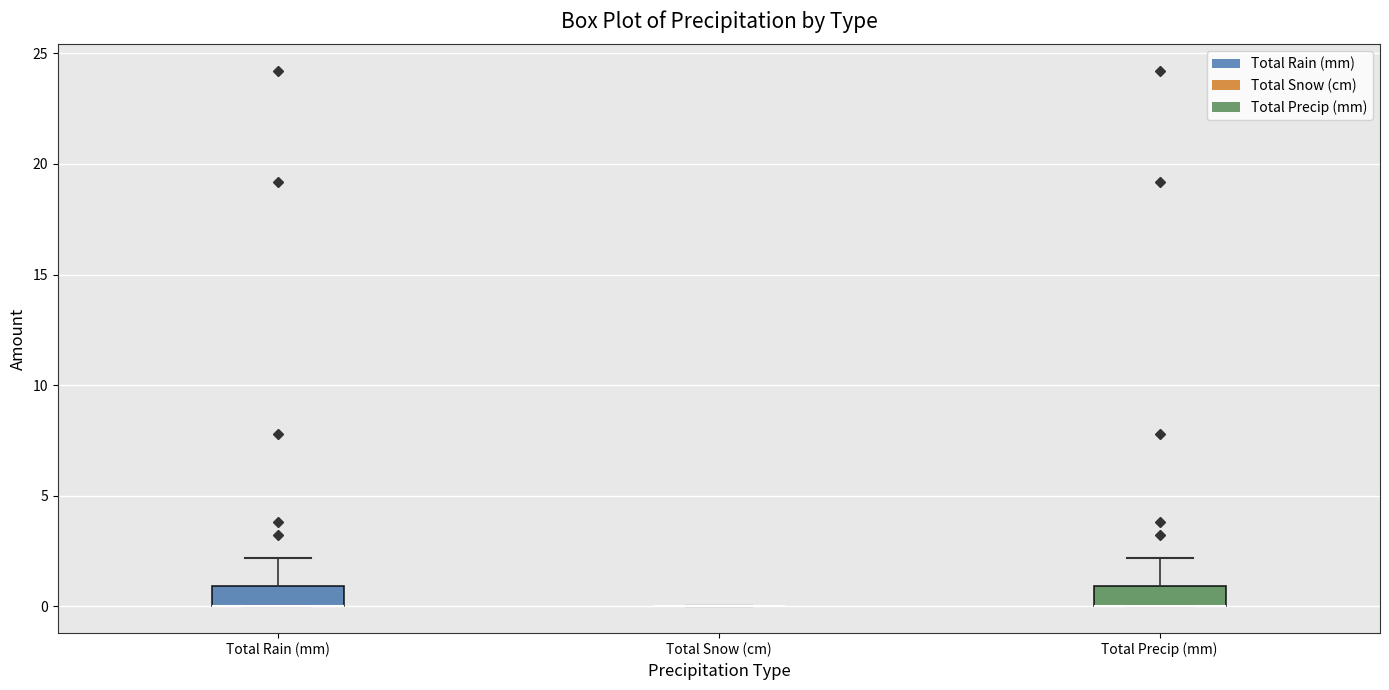

Reading left to right, read every box against the y-axis: the position of its median line, the range the box covers, and the ends of its whiskers. The values are not printed on the chart, so give them approximately, as read against the axis.

Total Rain (mm): median 0 (drawn on the box's lower edge), box 0 to 1, whiskers 0 to 2
Total Snow (cm): box collapsed to a line at 0, whiskers 0 to 0
Total Precip (mm): median 0 (drawn on the box's lower edge), box 0 to 1, whiskers 0 to 2